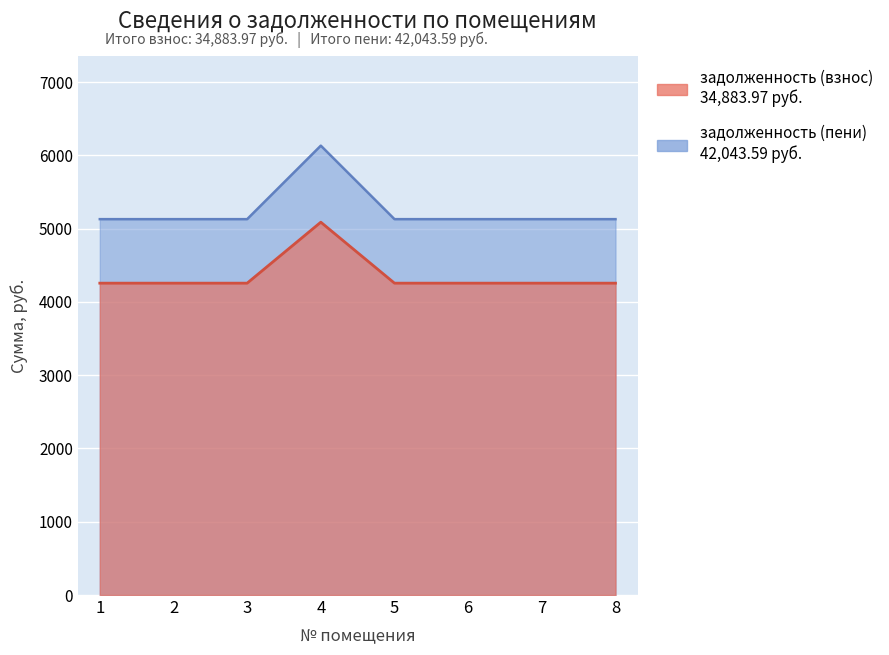

At 8, list the series in order from largest to smallest.

задолженность (пени), задолженность (взнос)